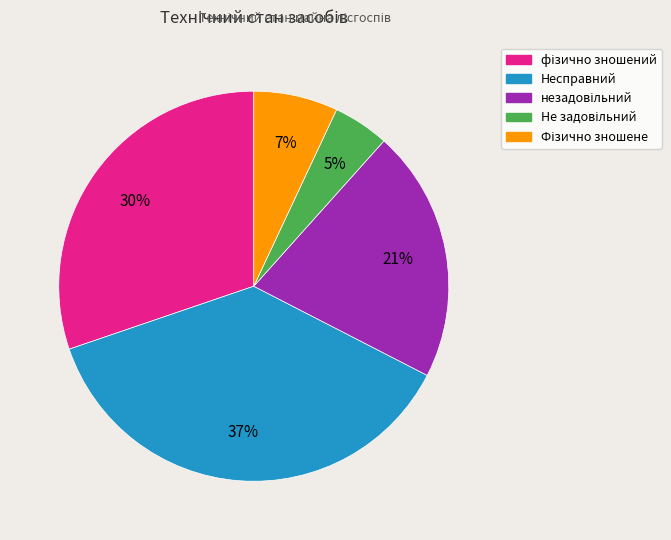

To the nearest percent, what is the average slice percentage?

20%